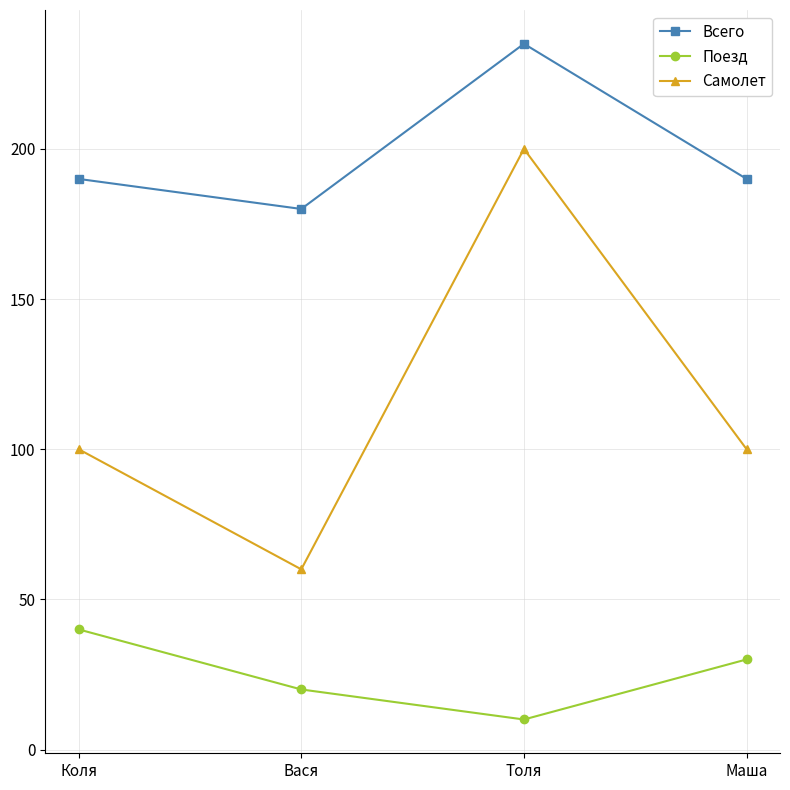

What are all the series names shown in the legend?

Всего, Поезд, Самолет